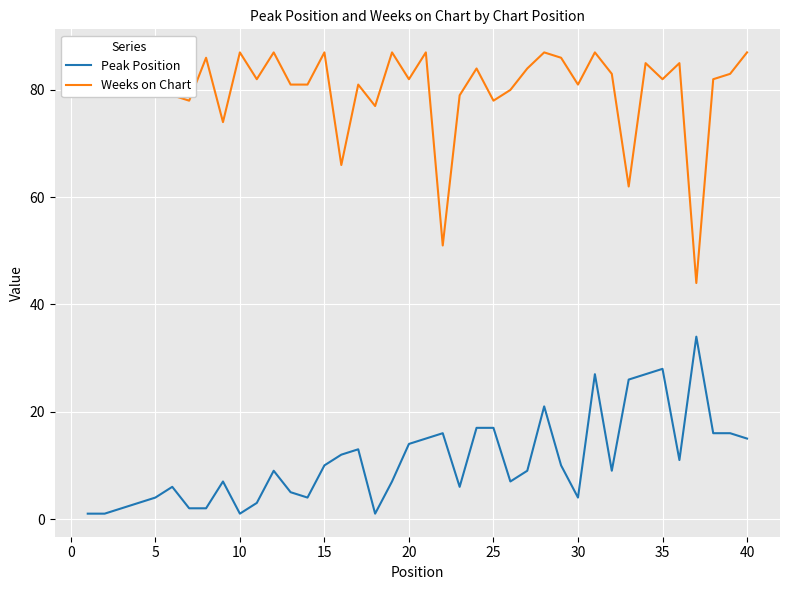

How many data points in Peak Position are less than 9?

18